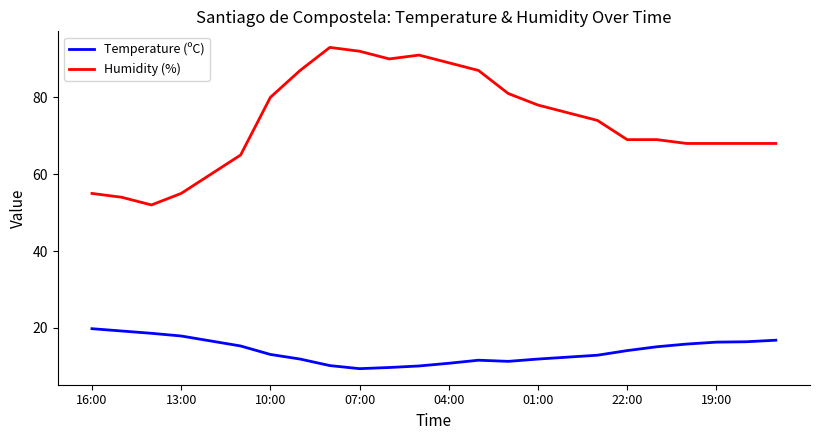

Rank the series by their maximum value, from highest to lowest.

Humidity (%), Temperature (ºC)